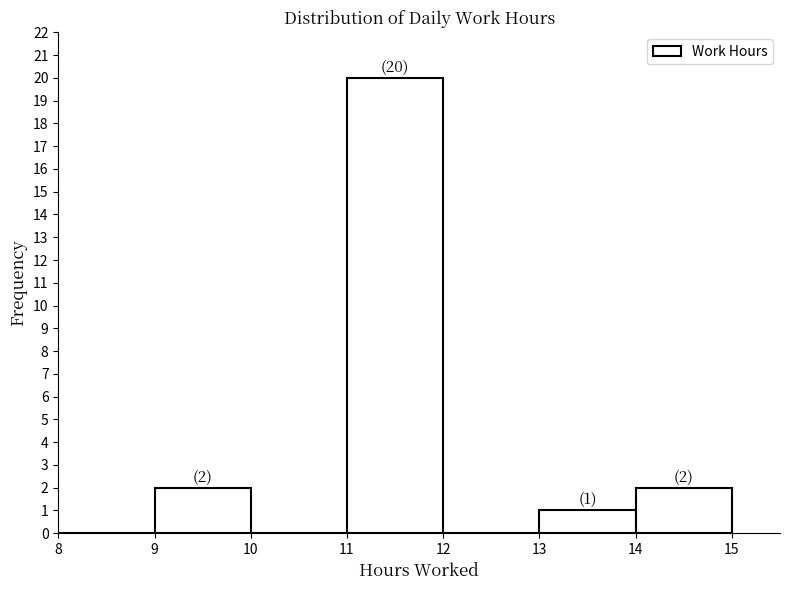

Over which range of the x-axis is the bar tallest?

11 to 12